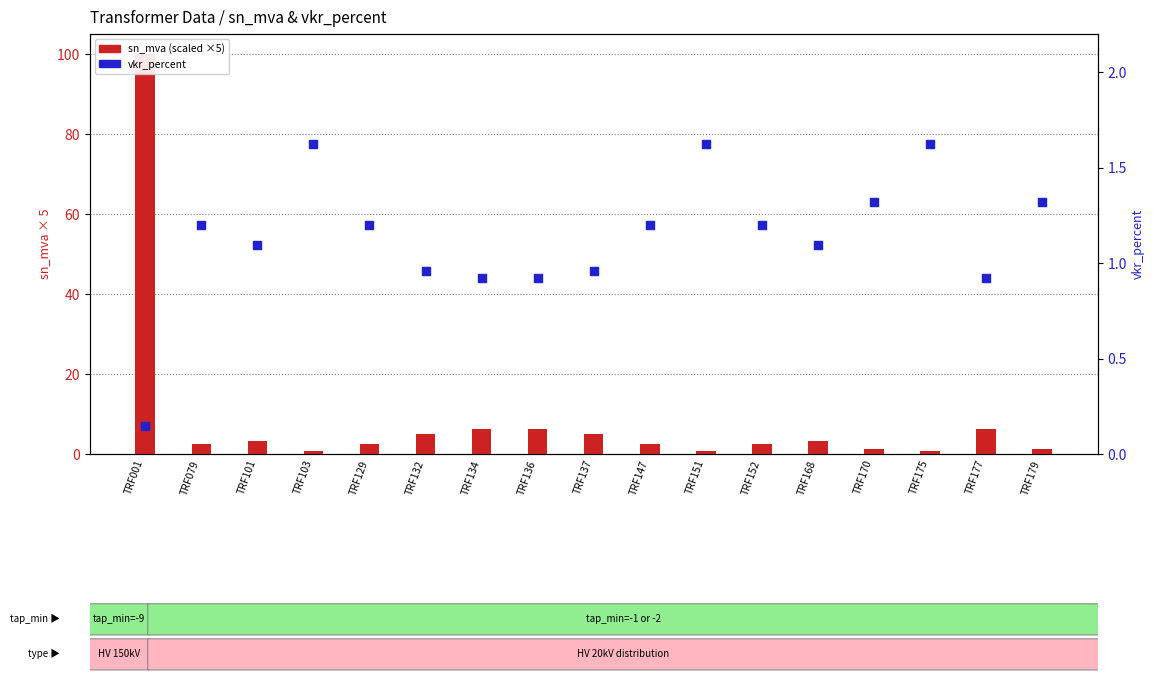

Which series has the largest Y range (max minus min)?

sn_mva (scaled)